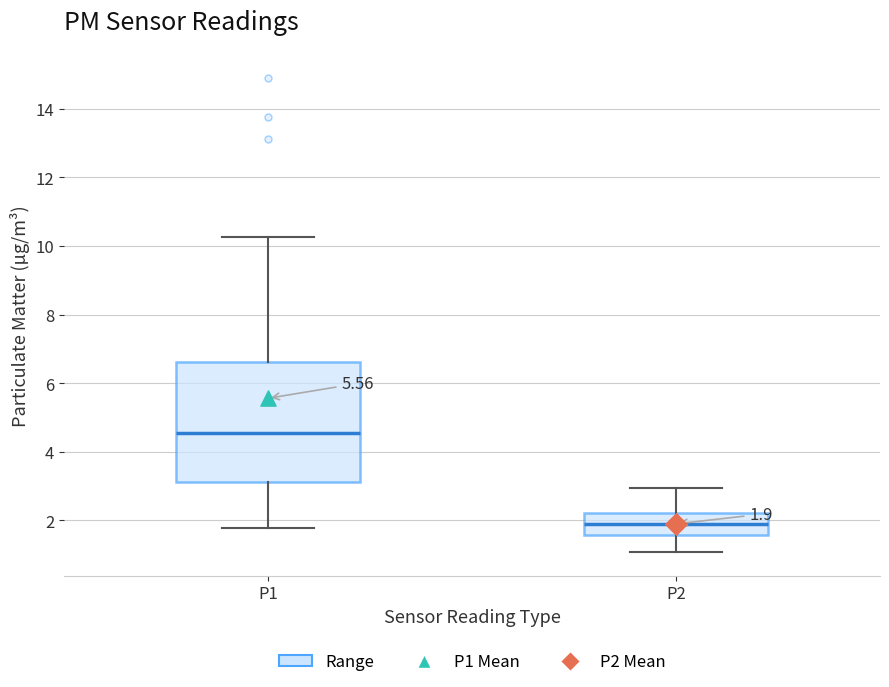

Comparing the boxes themselves (not the whiskers), which one is the tallest?

P1